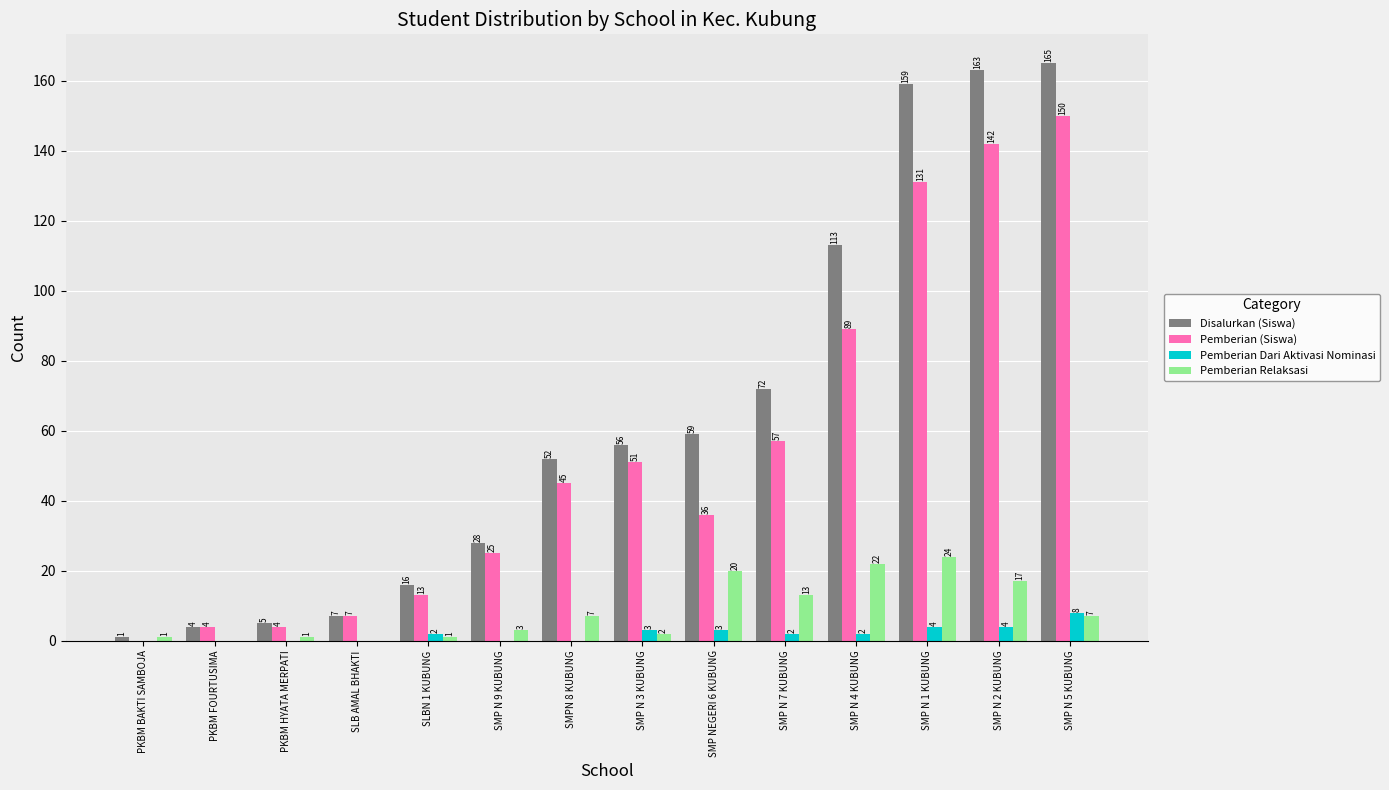

How many distinct data groups are displayed?

4